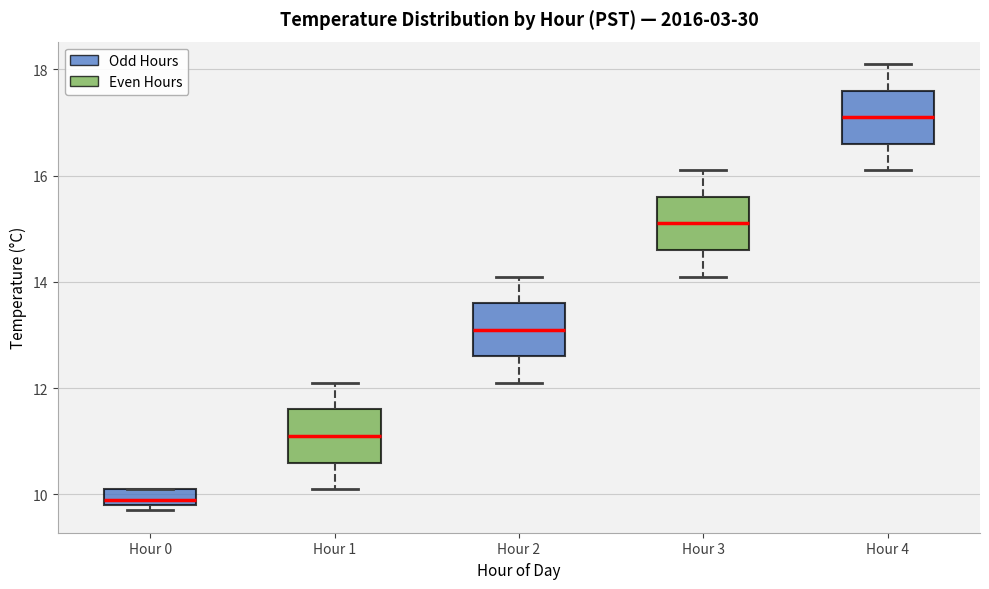

Where does the upper whisker of the box for Hour 2 end on the y-axis? The values are not printed on the chart, so give them approximately, as read against the axis.

14.2